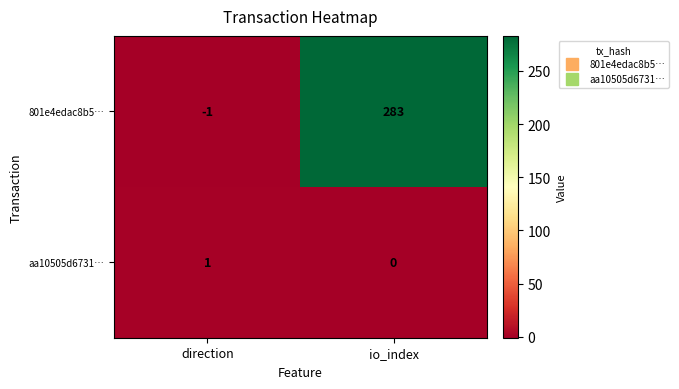

At which category is the sum across all series the highest?

io_index